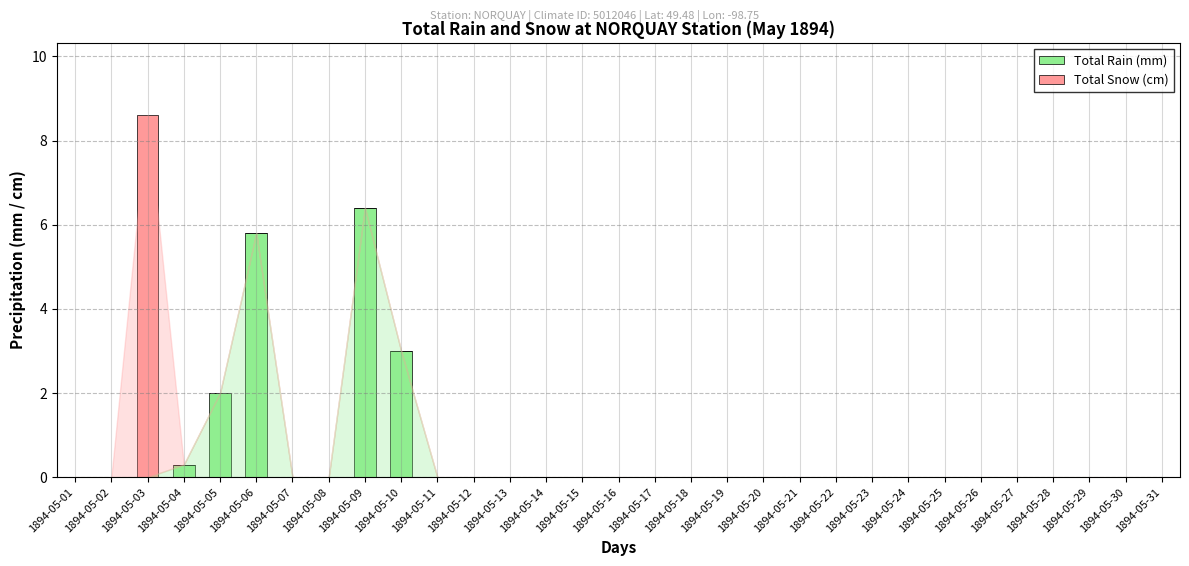

At which category is the sum across all series the highest?

1894-05-03